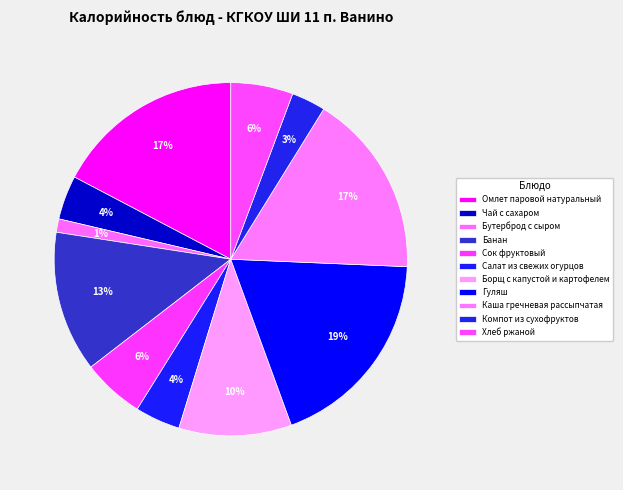

How many slices are in this pie chart?

11